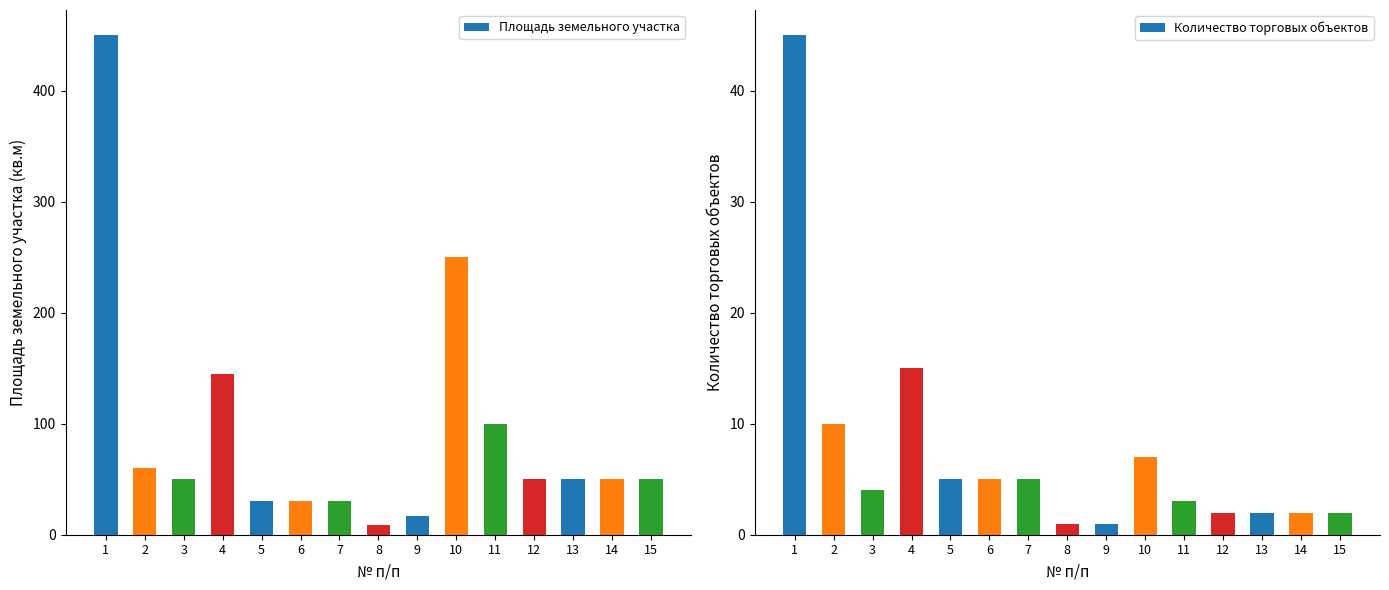

Between 5 and 15, which series saw the biggest shift?

Площадь земельного участка